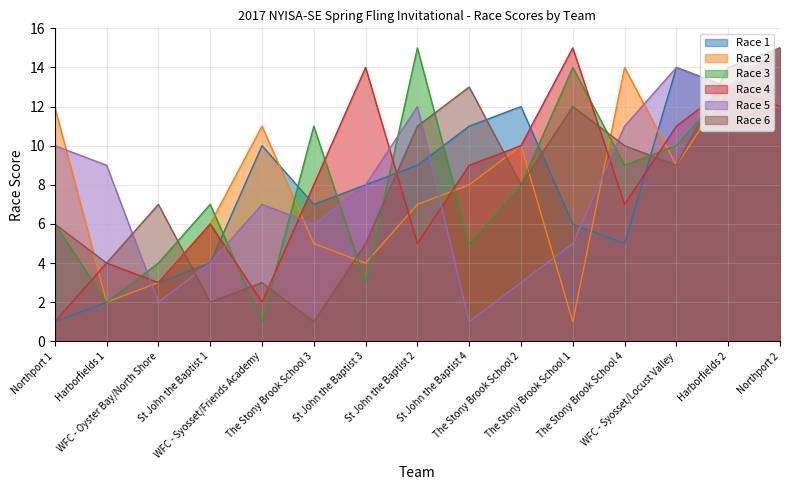

What is the sum of all Race 2 values?

120